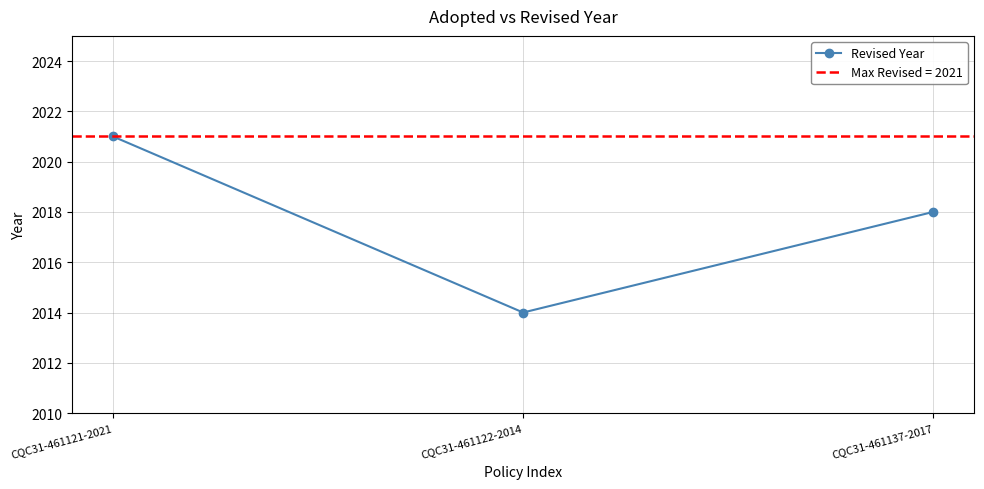

What position from the left is CQC31-461121-2021?

1